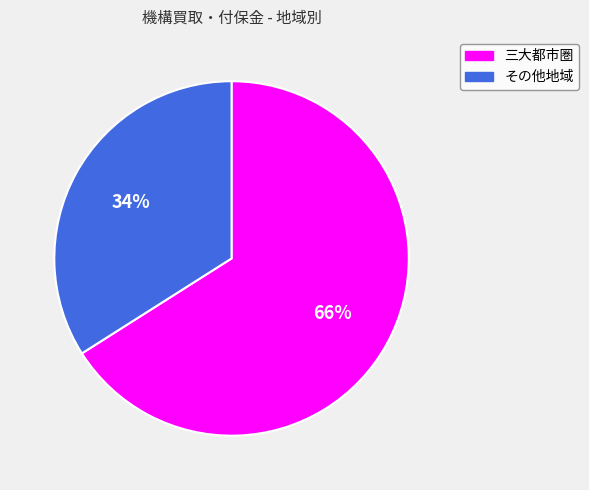

To the nearest percent, what is the combined percentage of 三大都市圏 and その他地域?

100%